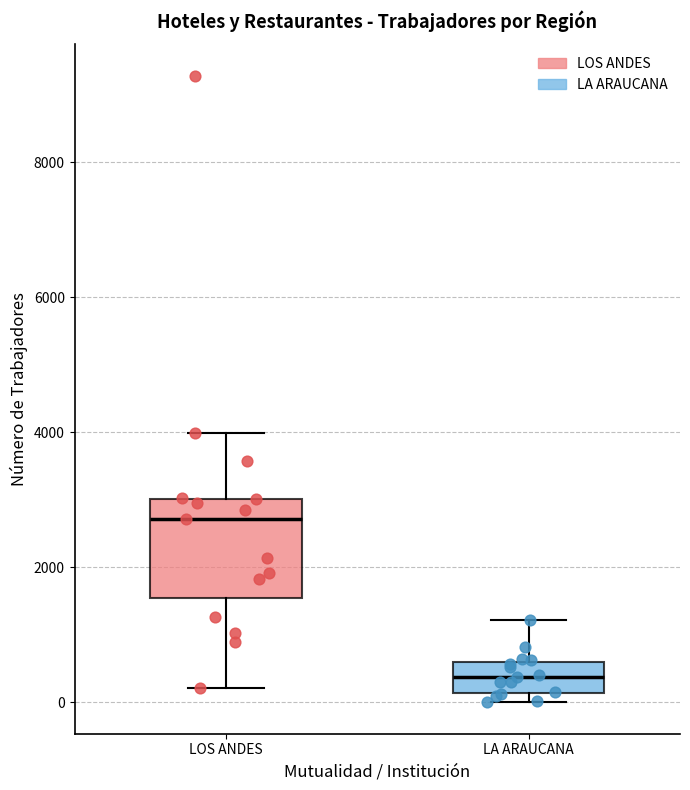

Reading left to right, read every box against the y-axis: the position of its median line, the range the box covers, and the ends of its whiskers. The values are not printed on the chart, so give them approximately, as read against the axis.

LOS ANDES: median 2800, box 1600 to 3000, whiskers 200 to 4000
LA ARAUCANA: median 400, box 200 to 600, whiskers 0 to 1200